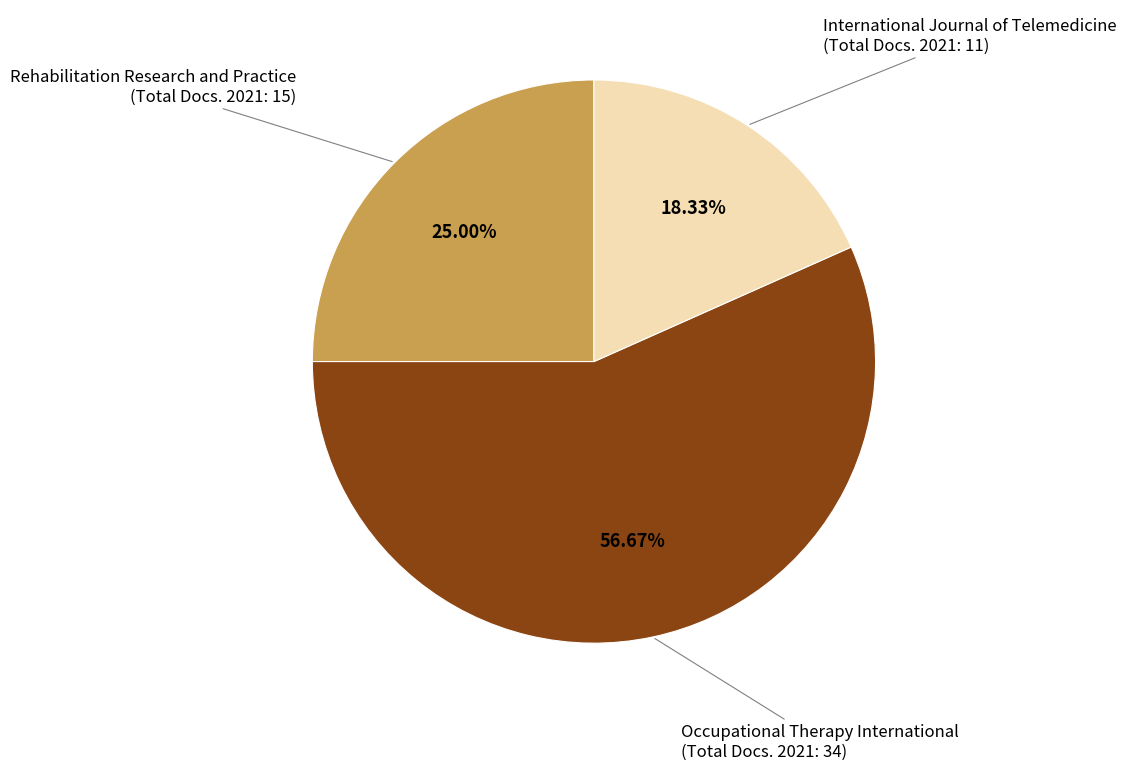

To the nearest percent, what is the average slice percentage?

33%